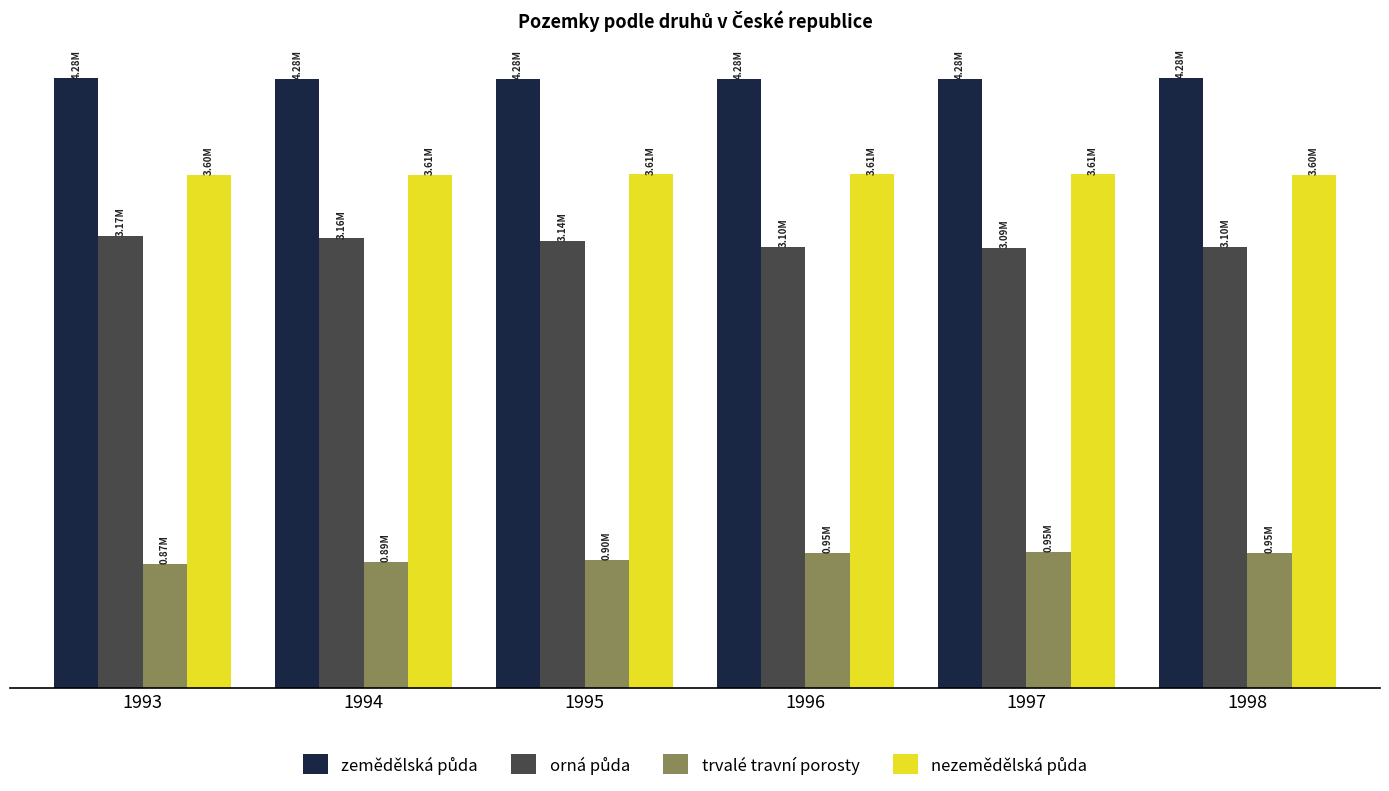

True or false: orná půda has a value of 3158165 at 1994.

True